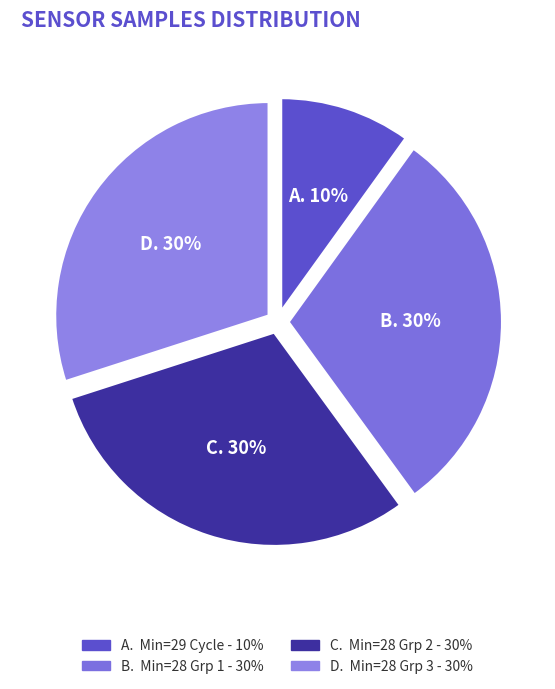

How many segments does this pie chart have?

4